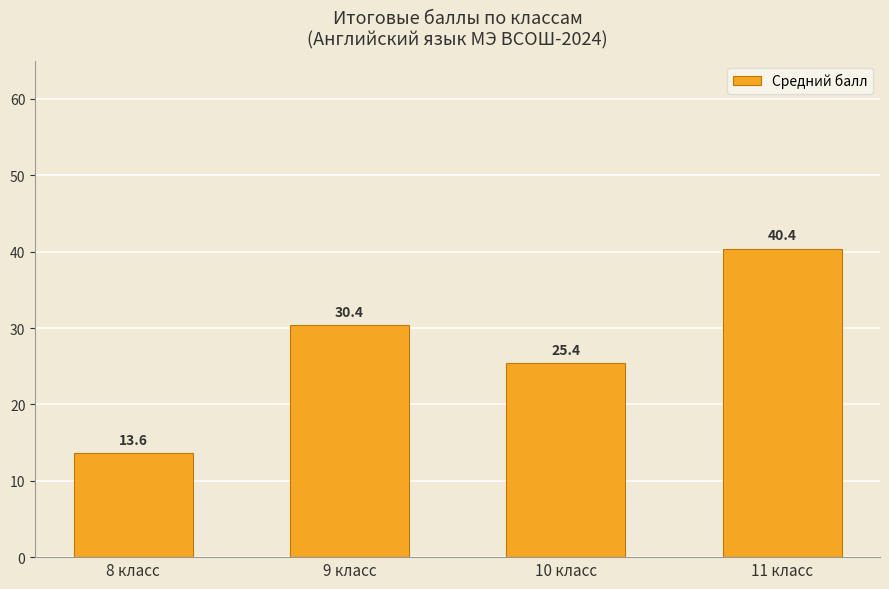

What is the minimum value shown in the chart?

13.6